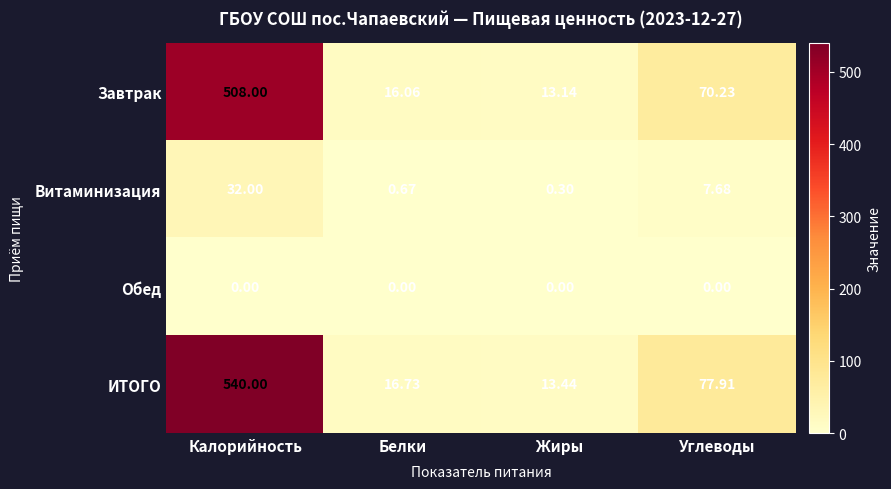

At which label does ИТОГО reach its peak?

Калорийность